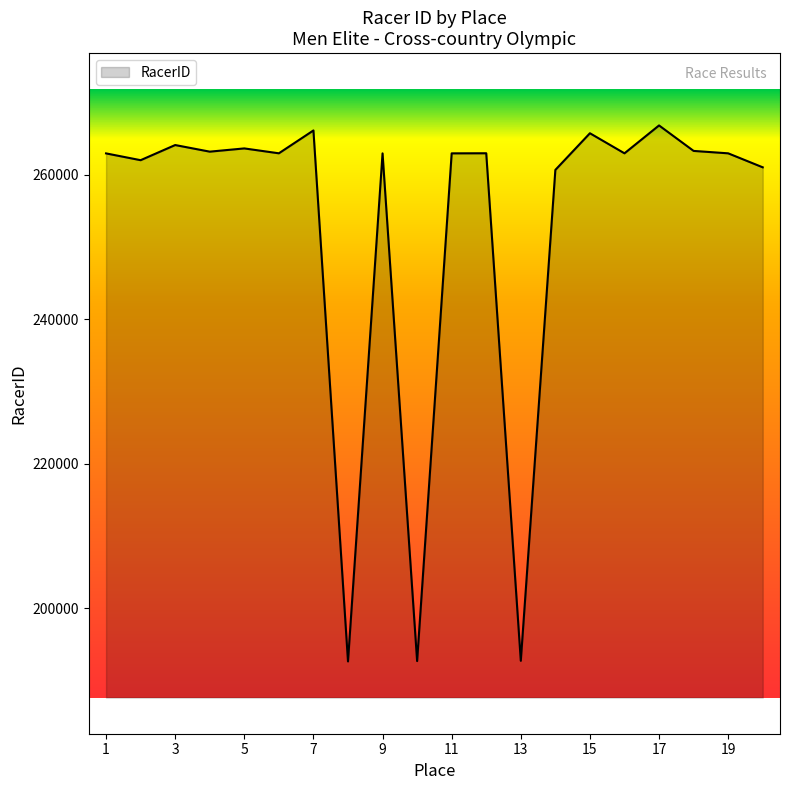

What is the difference between the maximum and minimum values?

74135